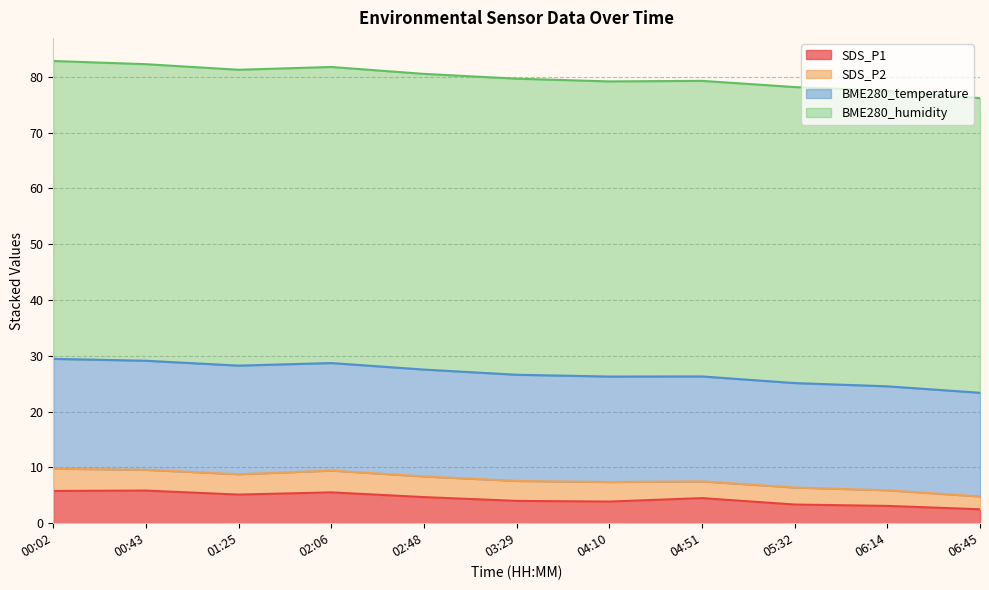

Reading left to right, what are all the values shown in this chart?

SDS_P1: 5.8	5.8	5.1	5.5	4.7	4.0	3.9	4.5	3.4	3.1	2.5
SDS_P2: 4.0	3.7	3.6	3.9	3.7	3.6	3.5	3.0	3.0	2.8	2.3
BME280_temperature: 19.7	19.6	19.5	19.3	19.2	19.0	18.9	18.8	18.7	18.6	18.6
BME280_humidity: 53.4	53.2	53.0	53.1	53.0	53.1	52.9	53.0	53.1	53.0	52.8